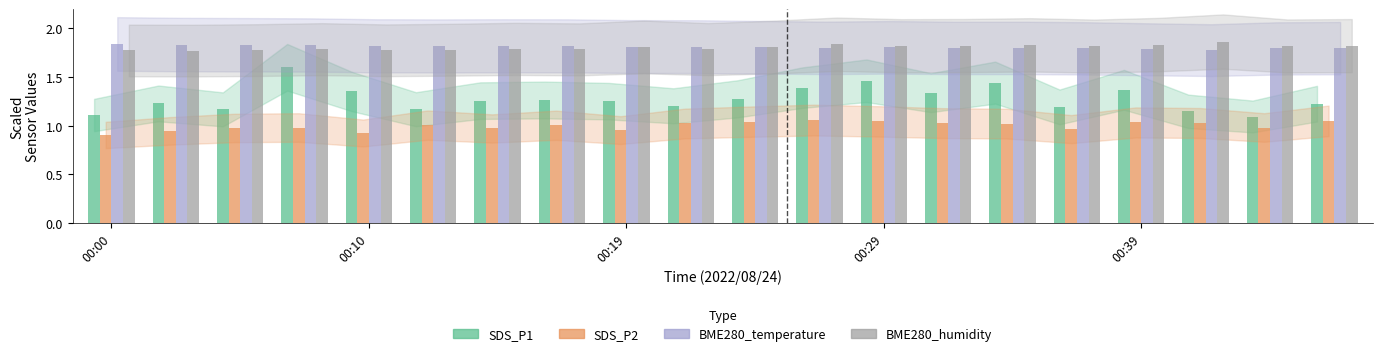

Which series has the widest spread of values?

SDS_P1